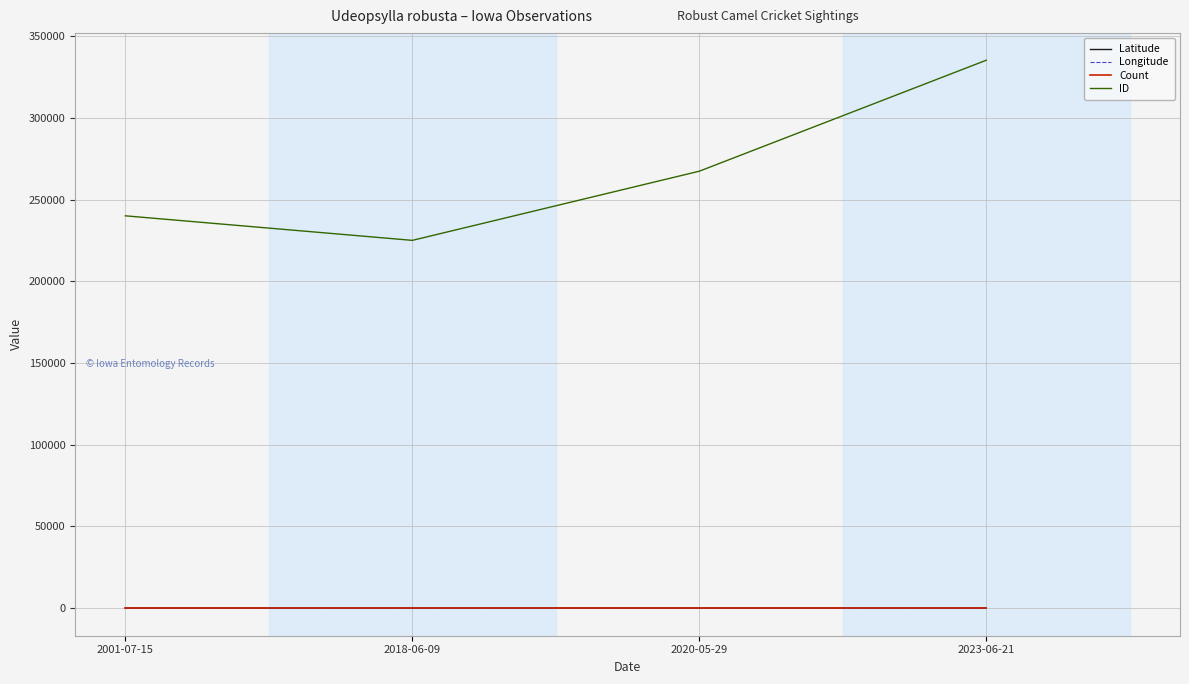

True or false: ID and Latitude cross at least once.

False